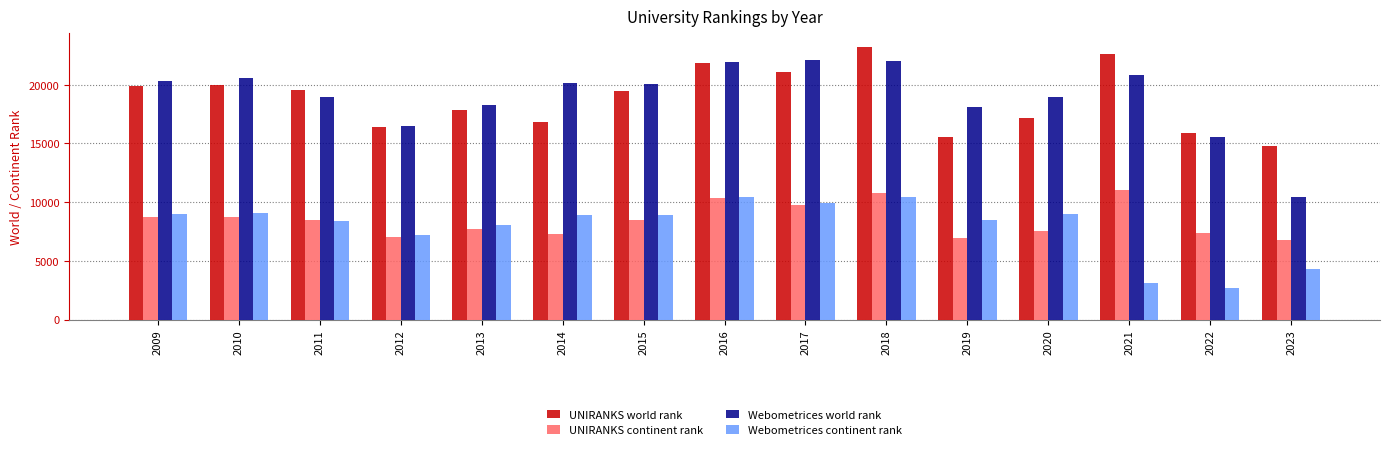

What is the value of the Webometrices continent rank bar at the 3rd from the left?

8363